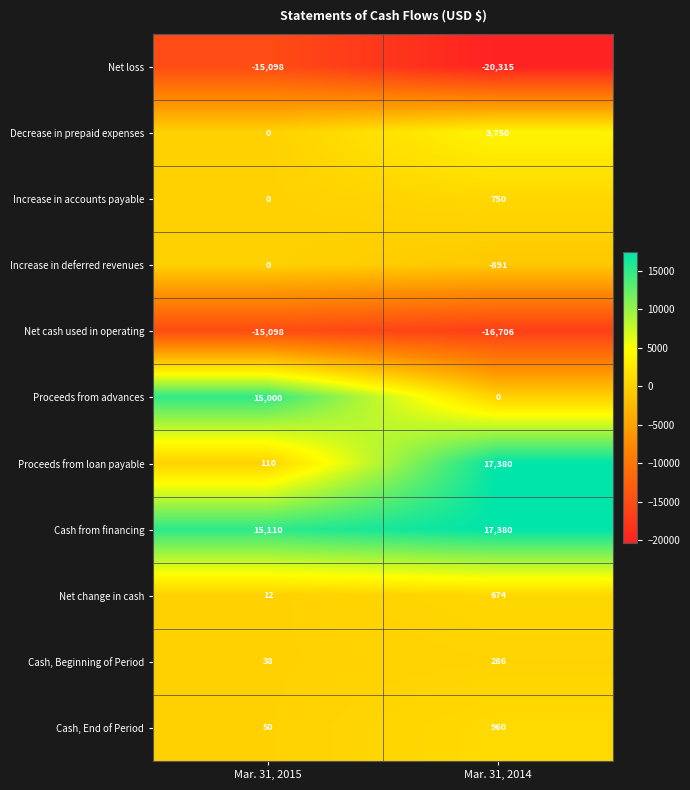

Reading left to right, transcribe all the data shown in this chart.

Net loss: Mar. 31, 2015=-15098	Mar. 31, 2014=-20315
Decrease in prepaid expenses: Mar. 31, 2015=0	Mar. 31, 2014=3750
Increase in accounts payable: Mar. 31, 2015=0	Mar. 31, 2014=750
Increase in deferred revenues: Mar. 31, 2015=0	Mar. 31, 2014=-891
Net cash used in operating: Mar. 31, 2015=-15098	Mar. 31, 2014=-16706
Proceeds from advances: Mar. 31, 2015=15000	Mar. 31, 2014=0
Proceeds from loan payable: Mar. 31, 2015=110	Mar. 31, 2014=17380
Cash from financing: Mar. 31, 2015=15110	Mar. 31, 2014=17380
Net change in cash: Mar. 31, 2015=12	Mar. 31, 2014=674
Cash, Beginning of Period: Mar. 31, 2015=38	Mar. 31, 2014=286
Cash, End of Period: Mar. 31, 2015=50	Mar. 31, 2014=960